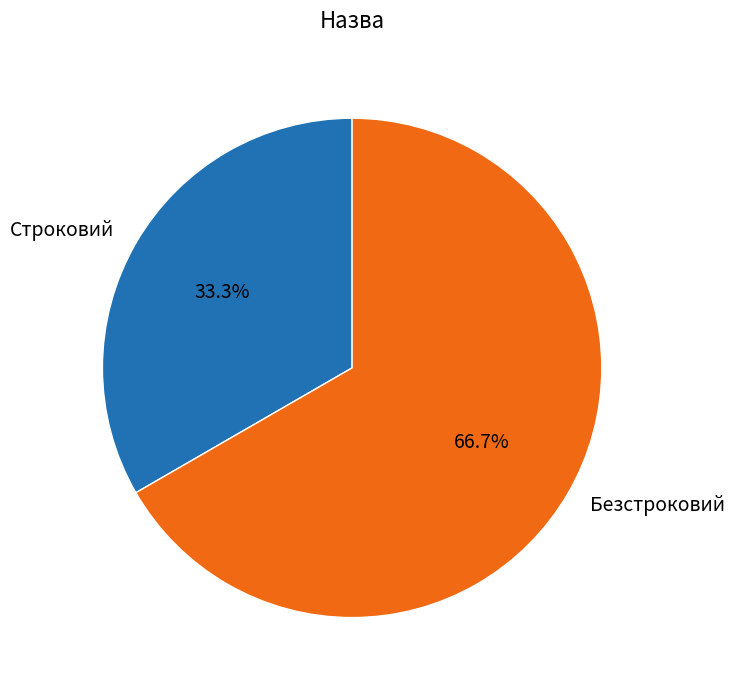

Which slice is the smallest?

Строковий